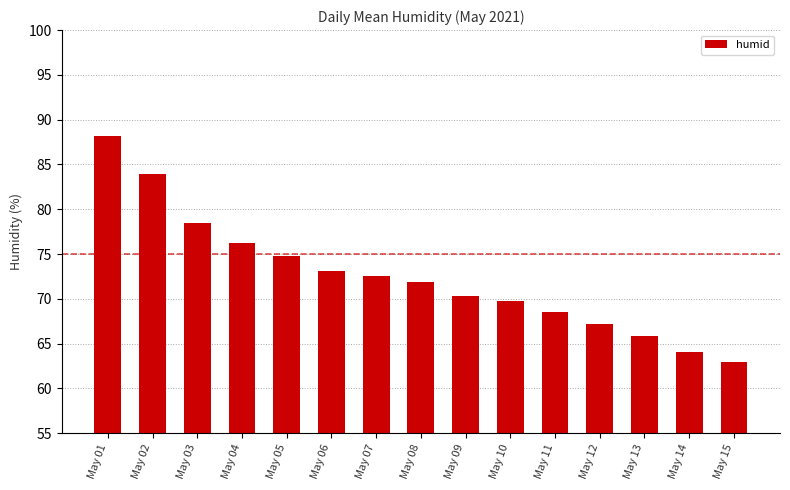

What is the change in value from May 02 to May 06?

-10.8